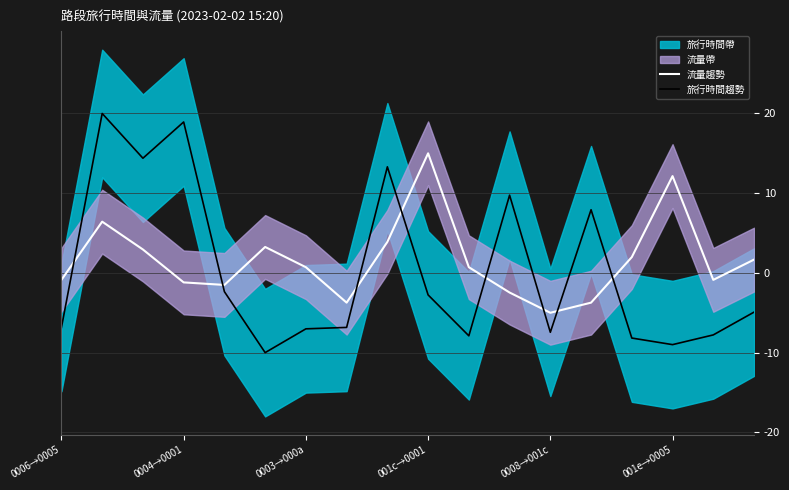

True or false: 旅行時間趨勢 and 流量趨勢 intersect in this chart.

True